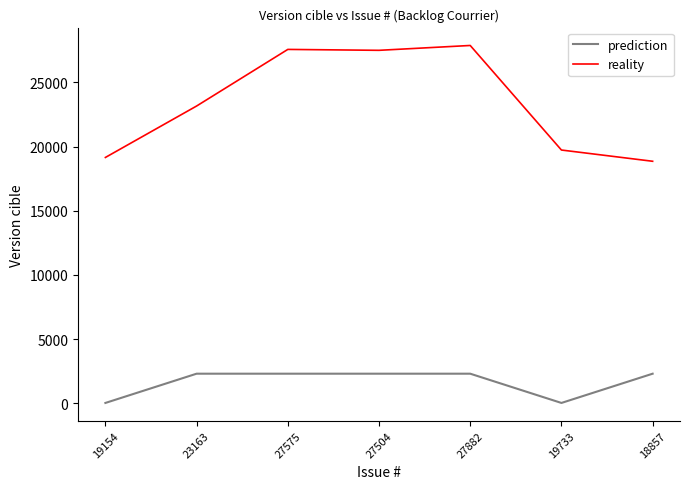

What is the difference between the maximum and minimum values in the reality series?

9025.0